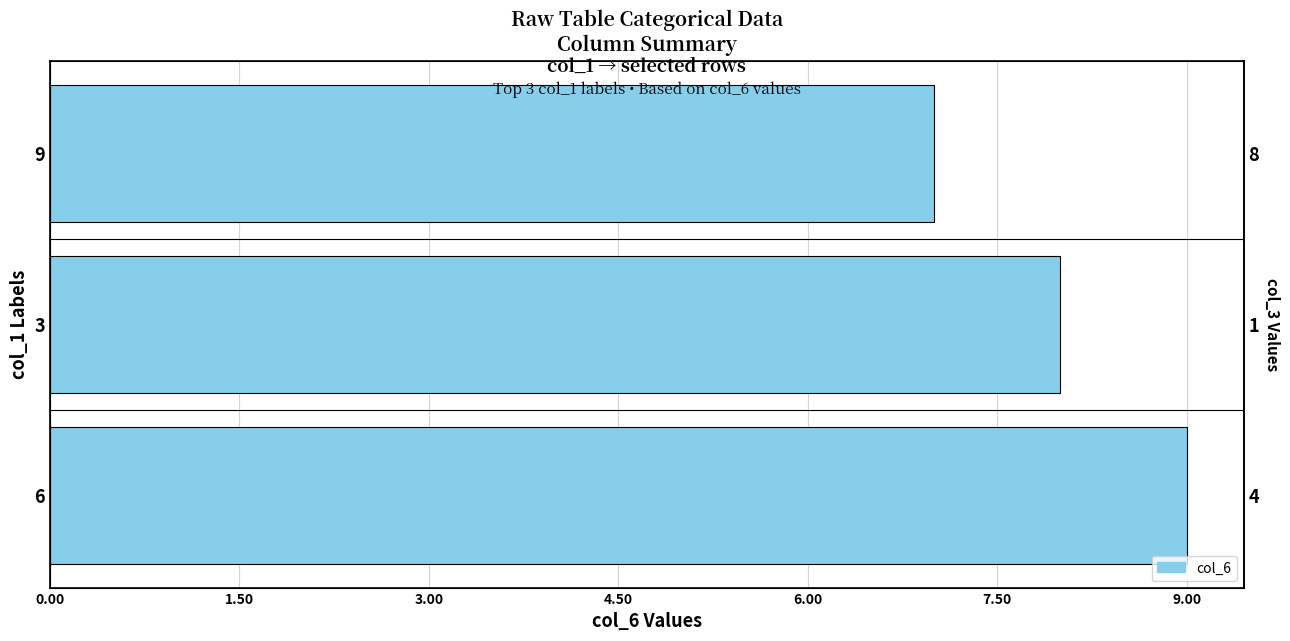

What is the smallest value displayed?

7